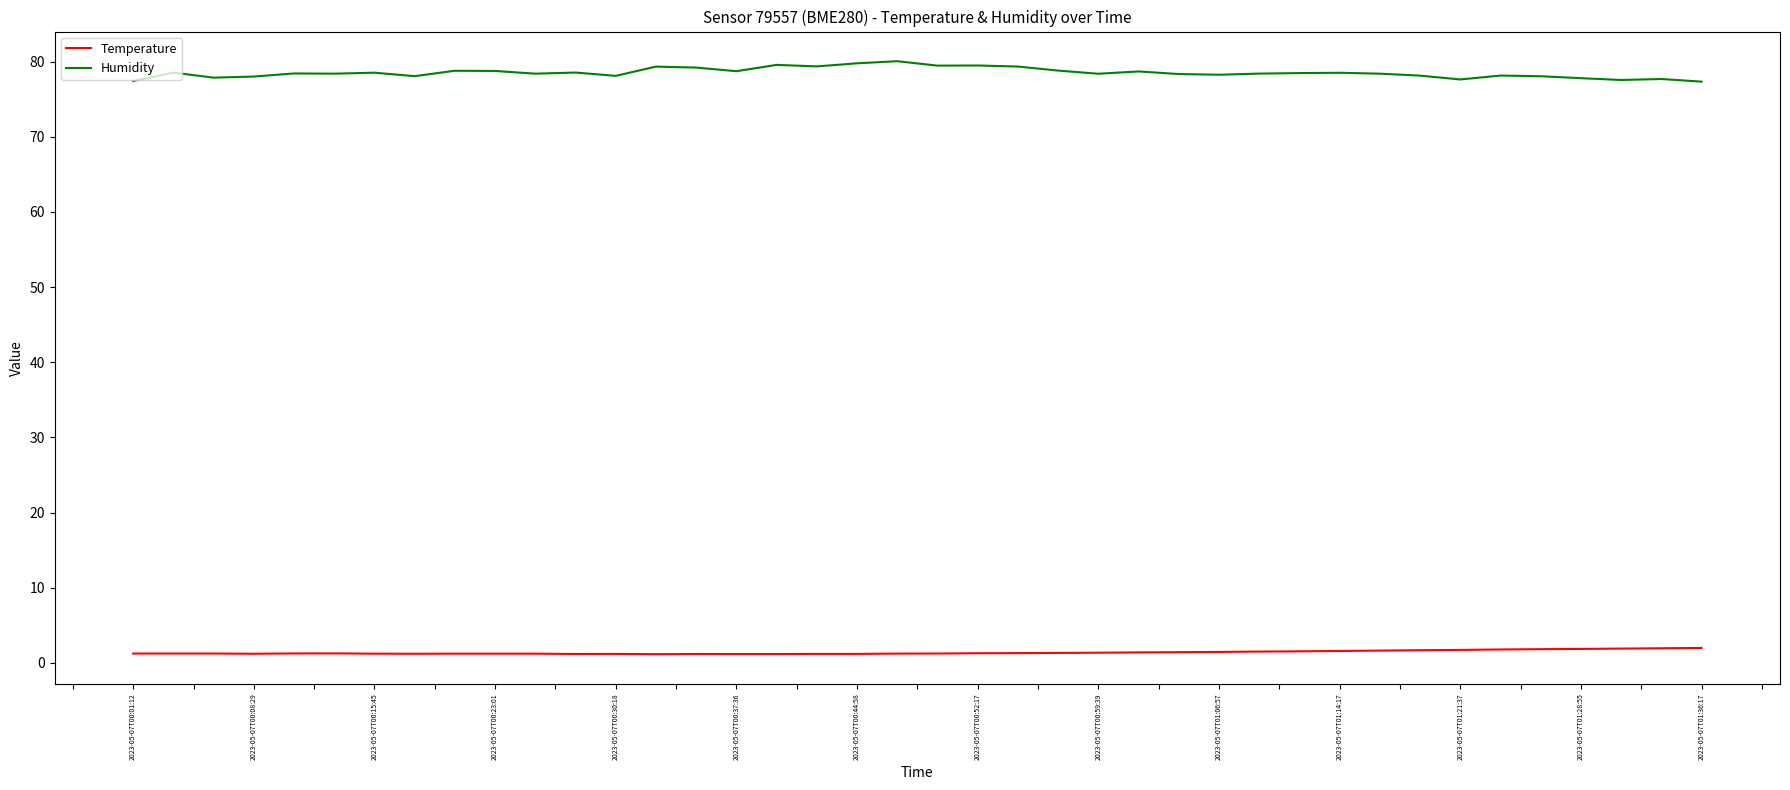

What is the greatest value displayed?

80.1